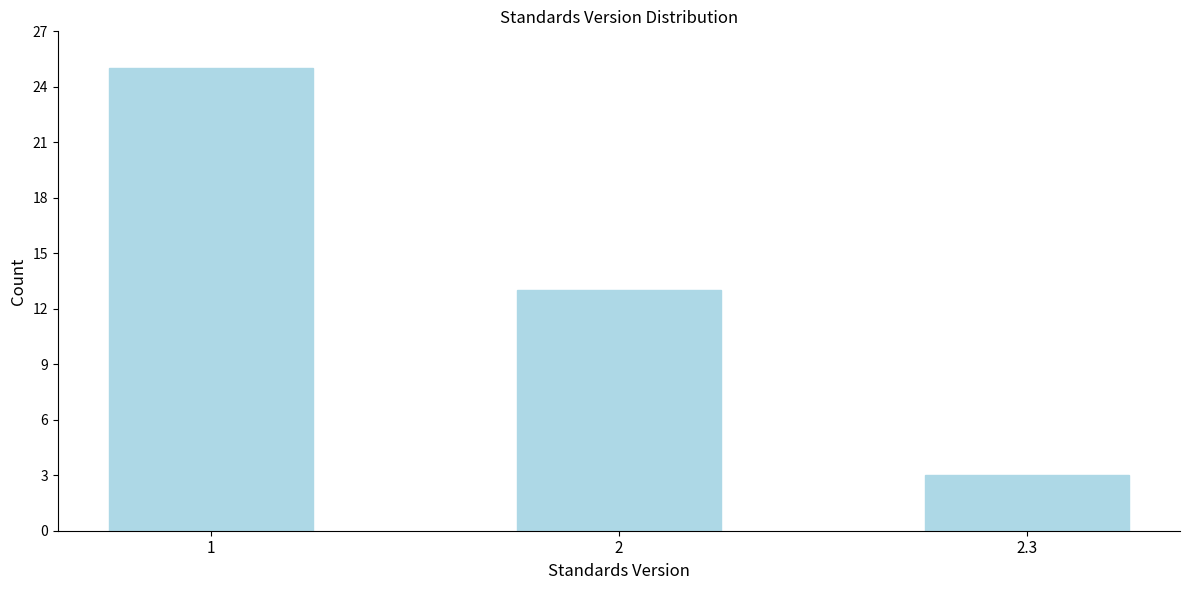

Reading left to right, transcribe all the data shown in this chart.

1=25	2=13	2.3=3